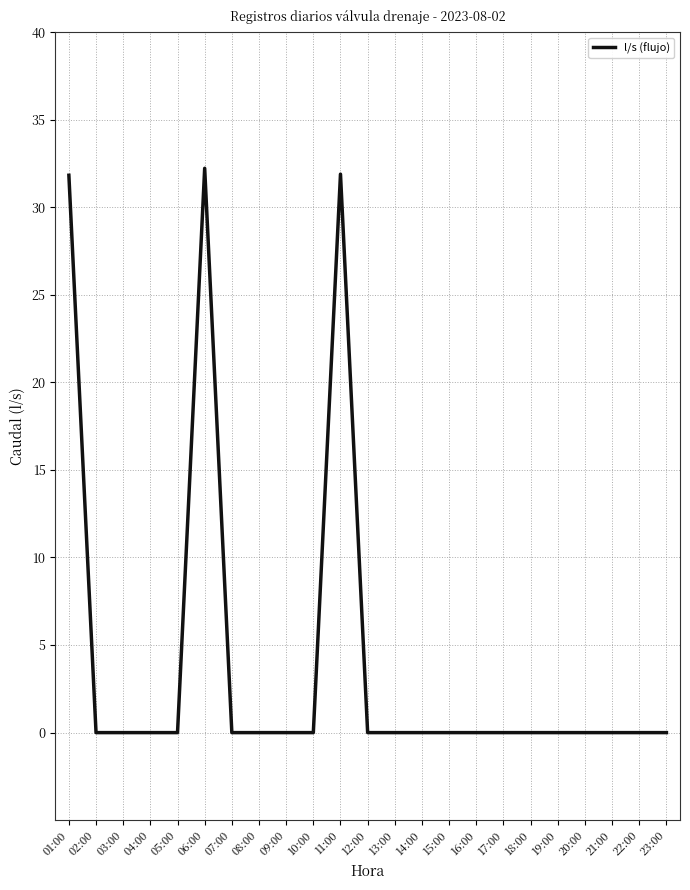

What is the greatest value displayed?

32.2